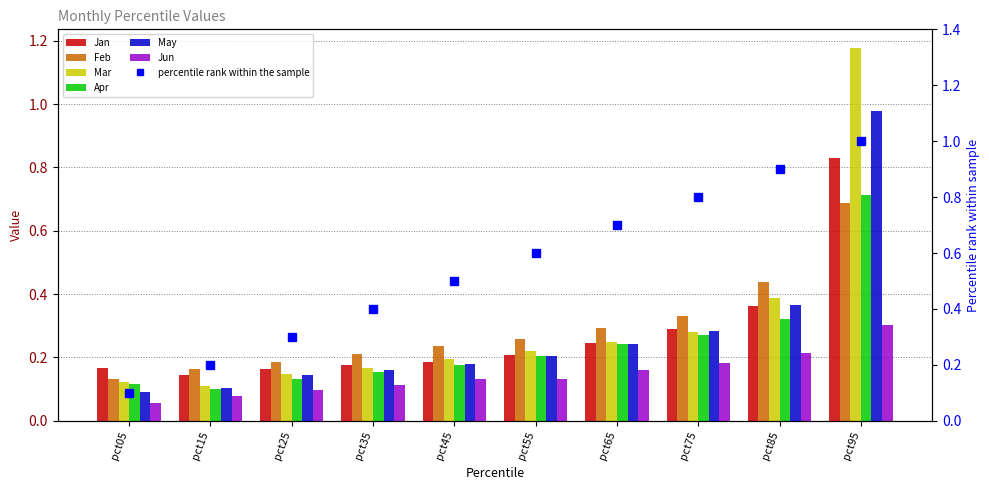

What is the difference between the maximum and minimum values in the Apr series?

0.6